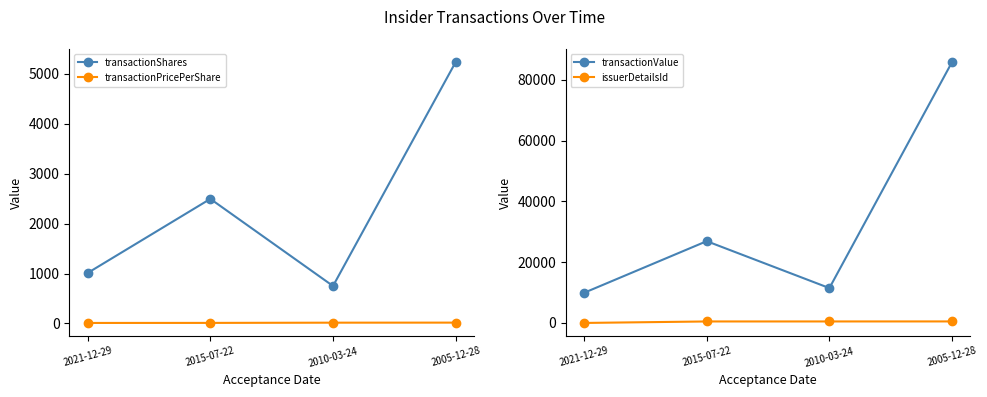

Rank the categories by transactionValue value from lowest to highest.

2021-12-29, 2010-03-24, 2015-07-22, 2005-12-28